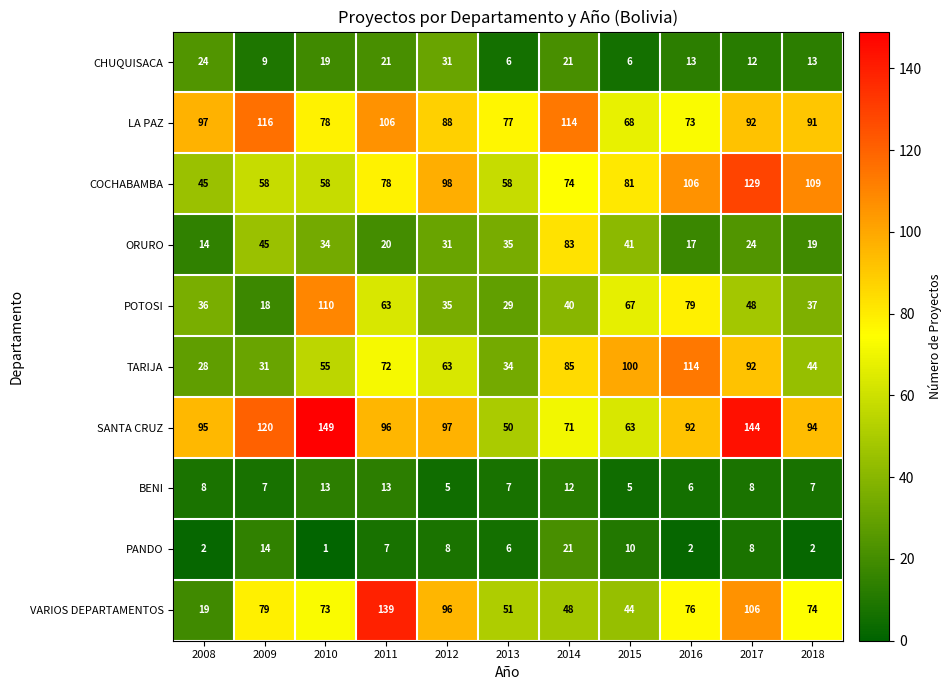

Which category has the highest value across all series?

2010